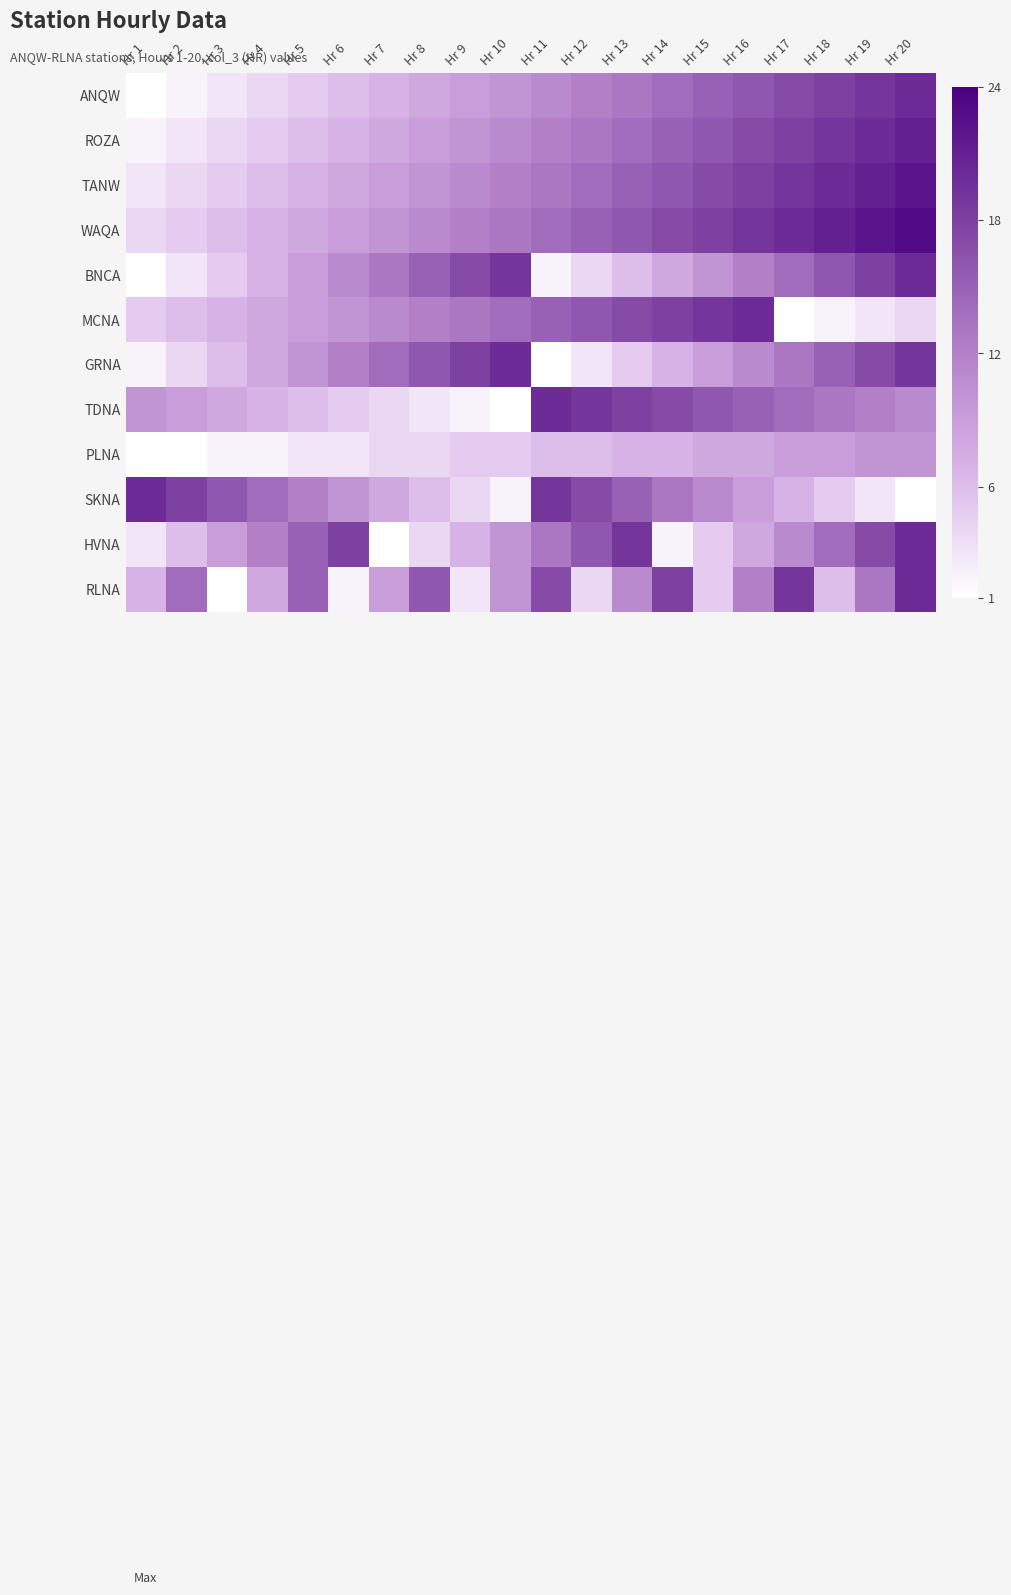

At how many categories does at least one series exceed 1?

20